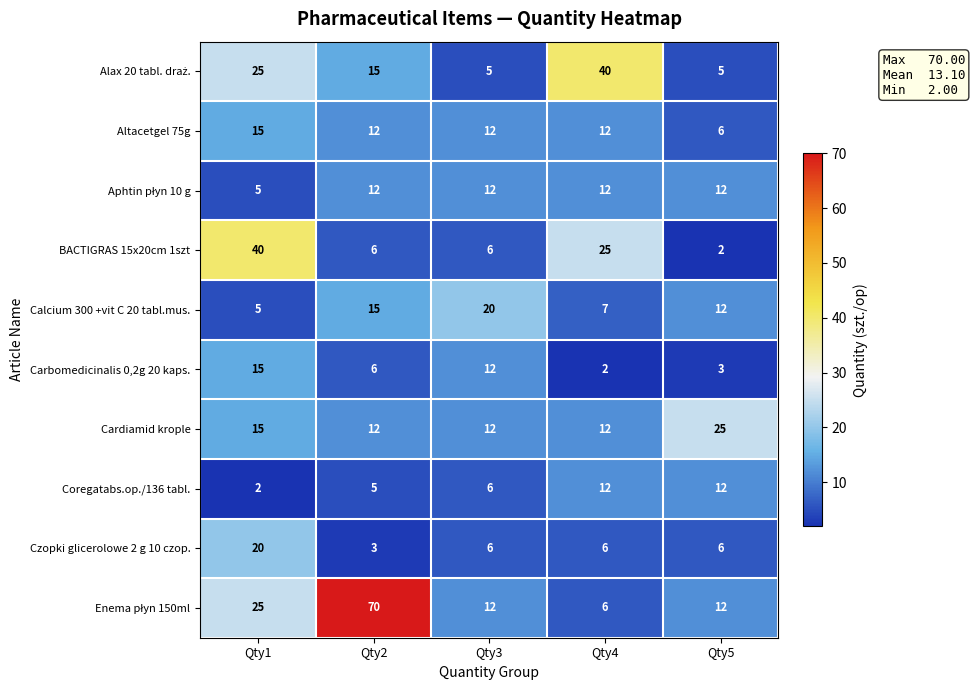

Between Qty3 and Qty5, which series saw the biggest shift?

Cardiamid krople